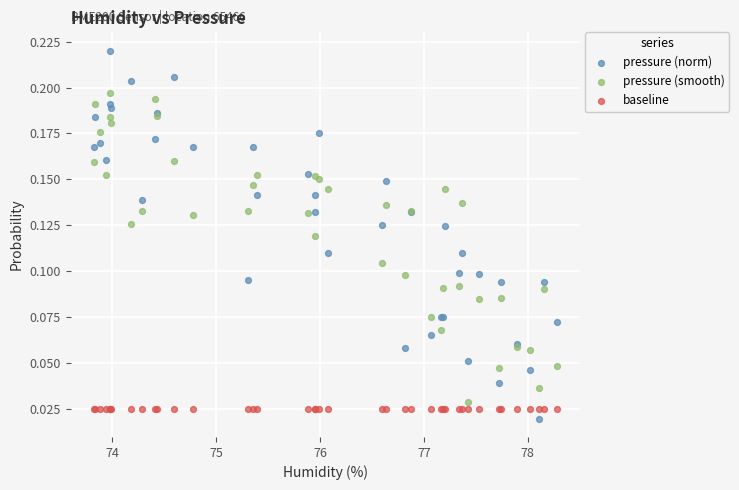

Which series contains the highest Y value?

pressure (norm)